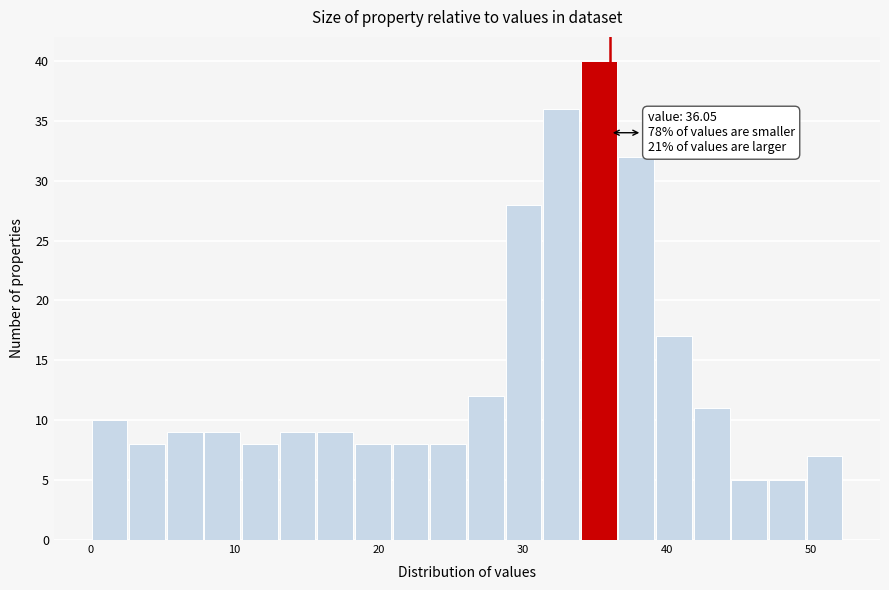

Around what value on the x-axis is the tallest bar? Give the approximate position of its centre, as read against the axis.

35